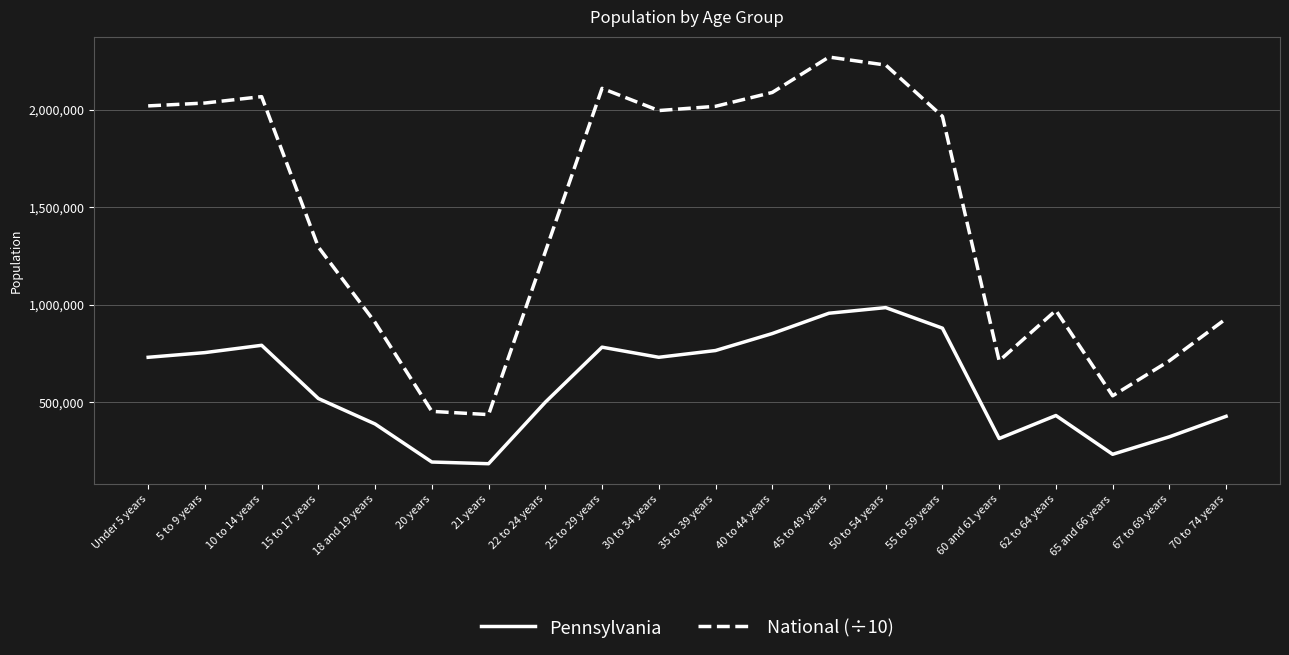

The value of Pennsylvania at 62 to 64 years is 430721.0. True or false?

True